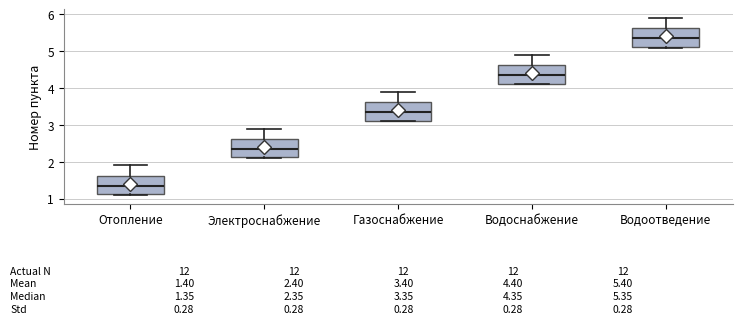

Which box has the highest median line?

Водоотведение